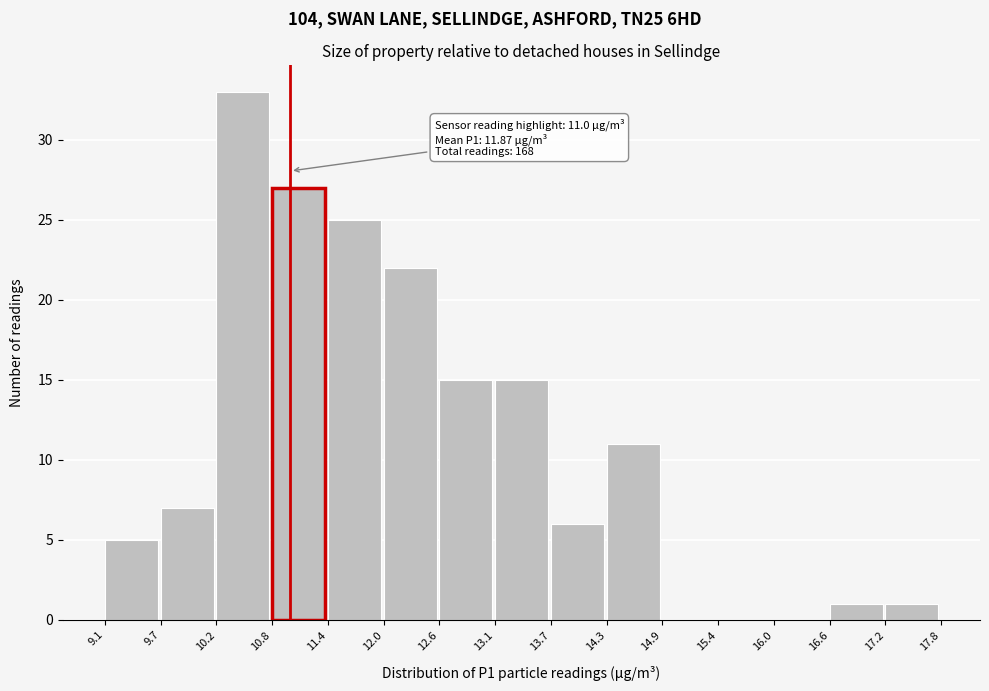

Over which range of the x-axis is the bar tallest?

10.2 to 10.8